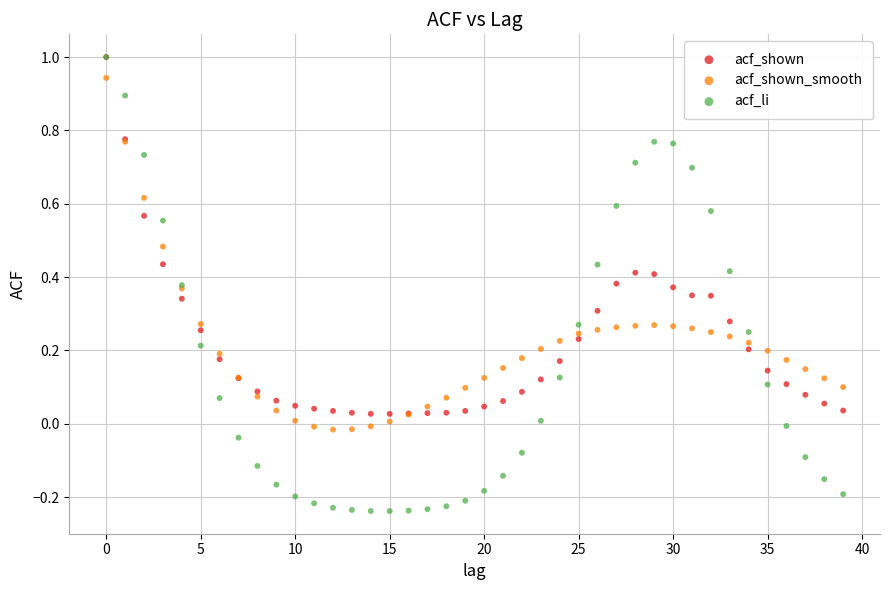

What are all the series names shown in the legend?

acf_shown, acf_shown_smooth, acf_li